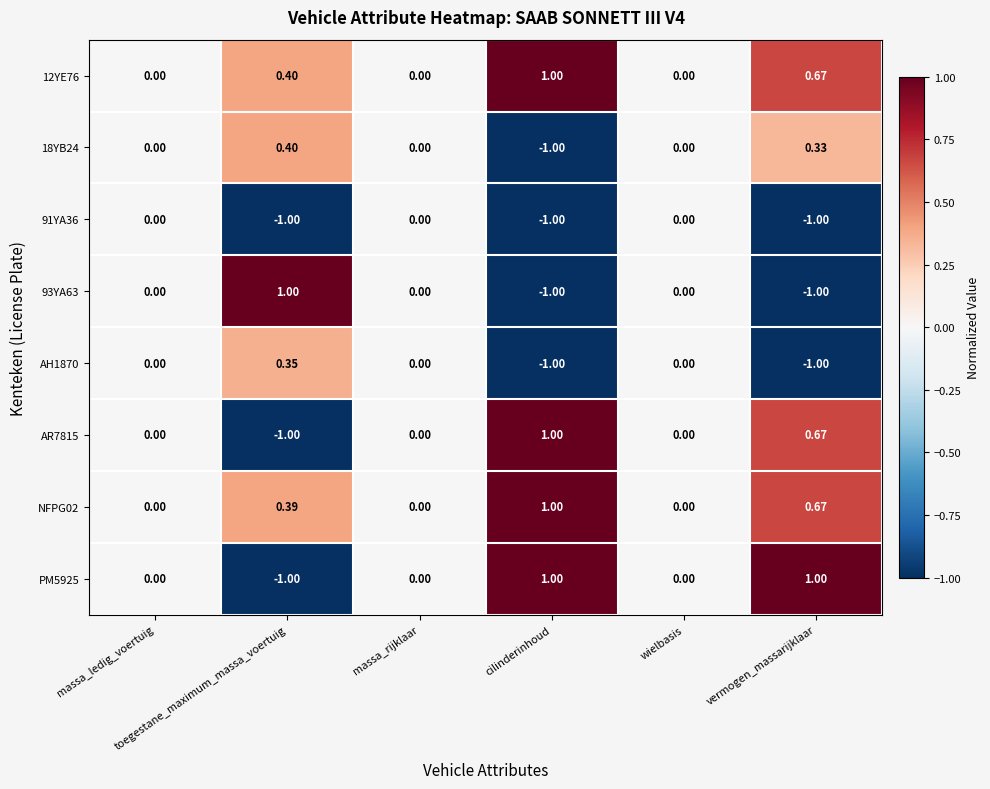

Reading left to right, list all the values displayed in this chart.

12YE76: massa_ledig_voertuig=0.0	toegestane_maximum_massa_voertuig=0.4	massa_rijklaar=0.0	cilinderinhoud=1.0	wielbasis=0.0	vermogen_massarijklaar=0.7
18YB24: massa_ledig_voertuig=0.0	toegestane_maximum_massa_voertuig=0.4	massa_rijklaar=0.0	cilinderinhoud=-1.0	wielbasis=0.0	vermogen_massarijklaar=0.3
91YA36: massa_ledig_voertuig=0.0	toegestane_maximum_massa_voertuig=-1.0	massa_rijklaar=0.0	cilinderinhoud=-1.0	wielbasis=0.0	vermogen_massarijklaar=-1.0
93YA63: massa_ledig_voertuig=0.0	toegestane_maximum_massa_voertuig=1.0	massa_rijklaar=0.0	cilinderinhoud=-1.0	wielbasis=0.0	vermogen_massarijklaar=-1.0
AH1870: massa_ledig_voertuig=0.0	toegestane_maximum_massa_voertuig=0.3	massa_rijklaar=0.0	cilinderinhoud=-1.0	wielbasis=0.0	vermogen_massarijklaar=-1.0
AR7815: massa_ledig_voertuig=0.0	toegestane_maximum_massa_voertuig=-1.0	massa_rijklaar=0.0	cilinderinhoud=1.0	wielbasis=0.0	vermogen_massarijklaar=0.7
NFPG02: massa_ledig_voertuig=0.0	toegestane_maximum_massa_voertuig=0.4	massa_rijklaar=0.0	cilinderinhoud=1.0	wielbasis=0.0	vermogen_massarijklaar=0.7
PM5925: massa_ledig_voertuig=0.0	toegestane_maximum_massa_voertuig=-1.0	massa_rijklaar=0.0	cilinderinhoud=1.0	wielbasis=0.0	vermogen_massarijklaar=1.0